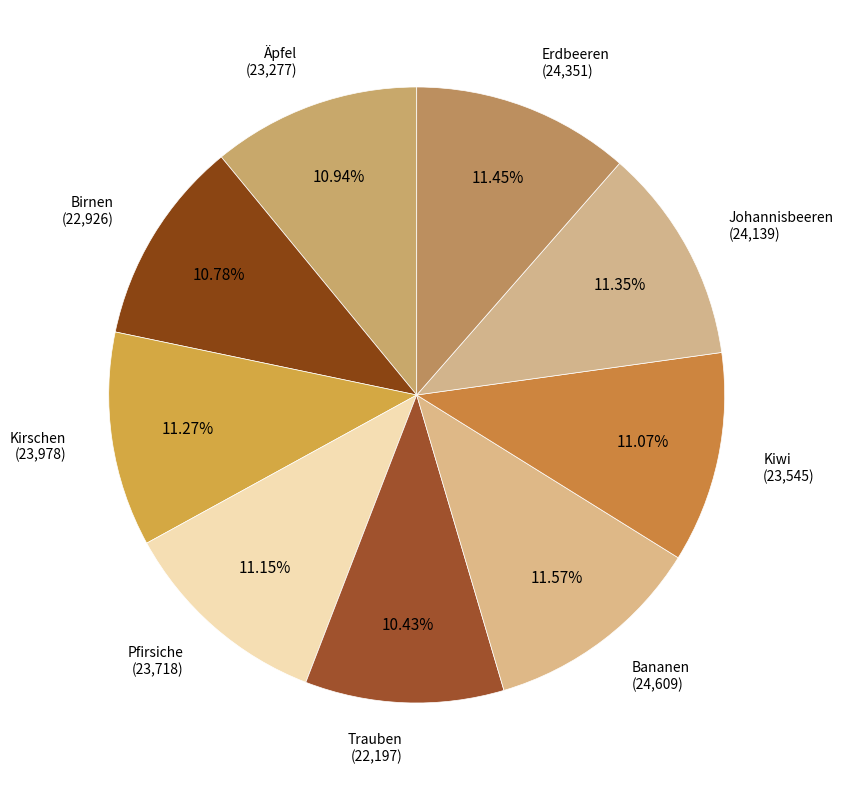

Combined, do Trauben and Johannisbeeren account for over 50%?

No